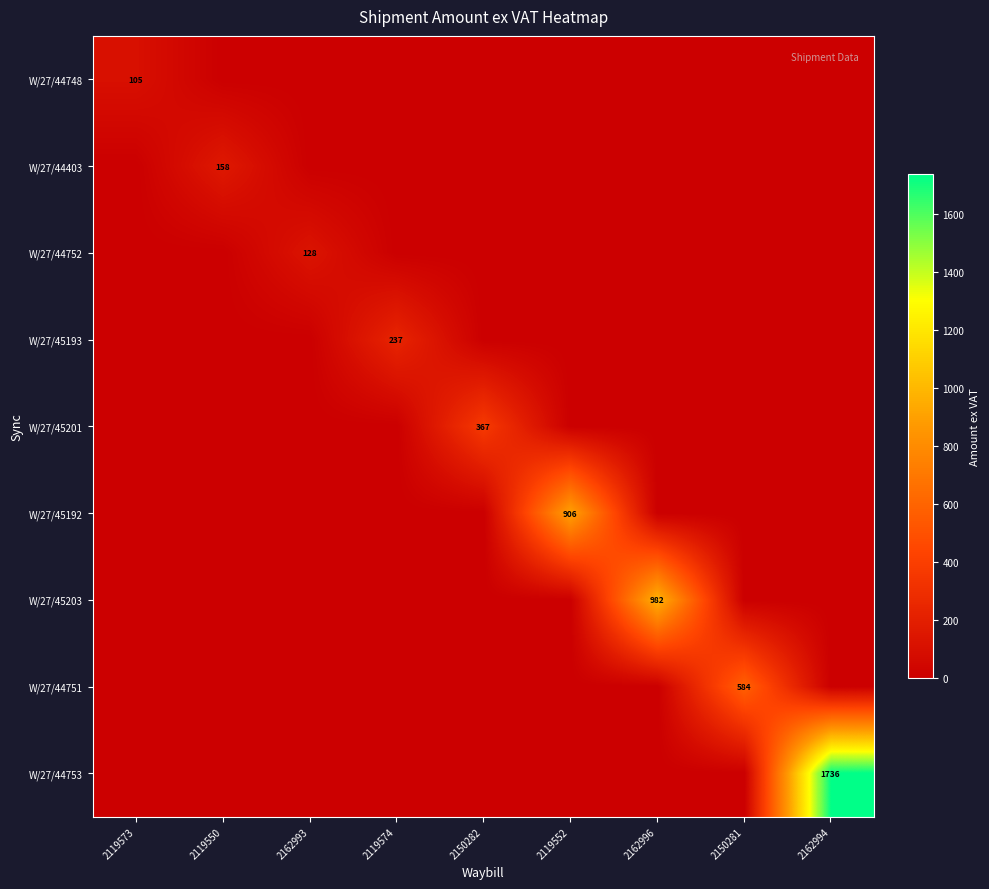

At how many categories does at least one series exceed 1645?

1